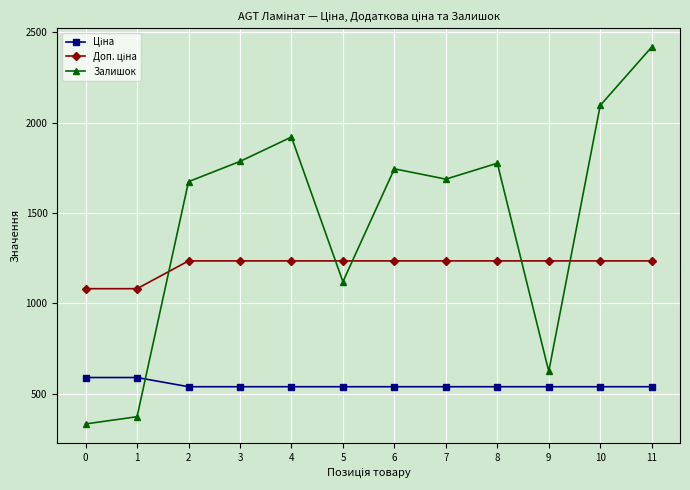

What is the sum of all Залишок values?

17555.0